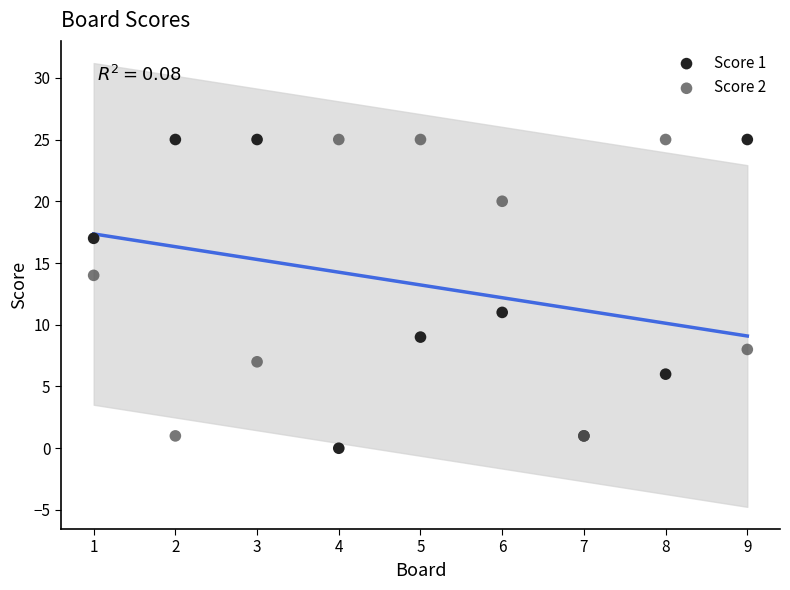

Which series has the largest Y range (max minus min)?

Score 1